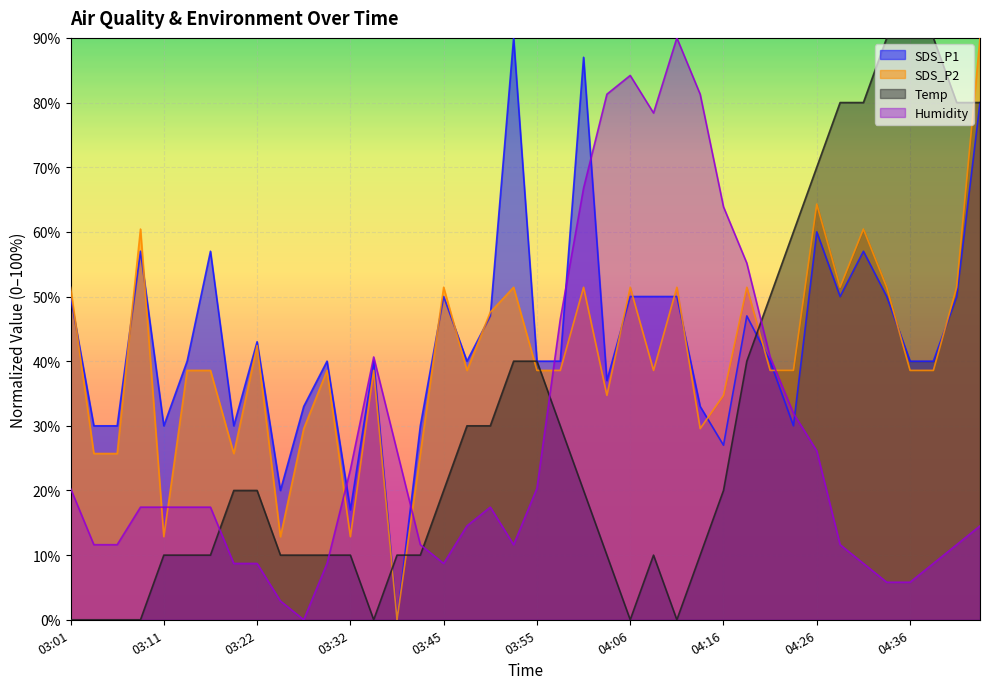

How many lines are shown in the chart?

4